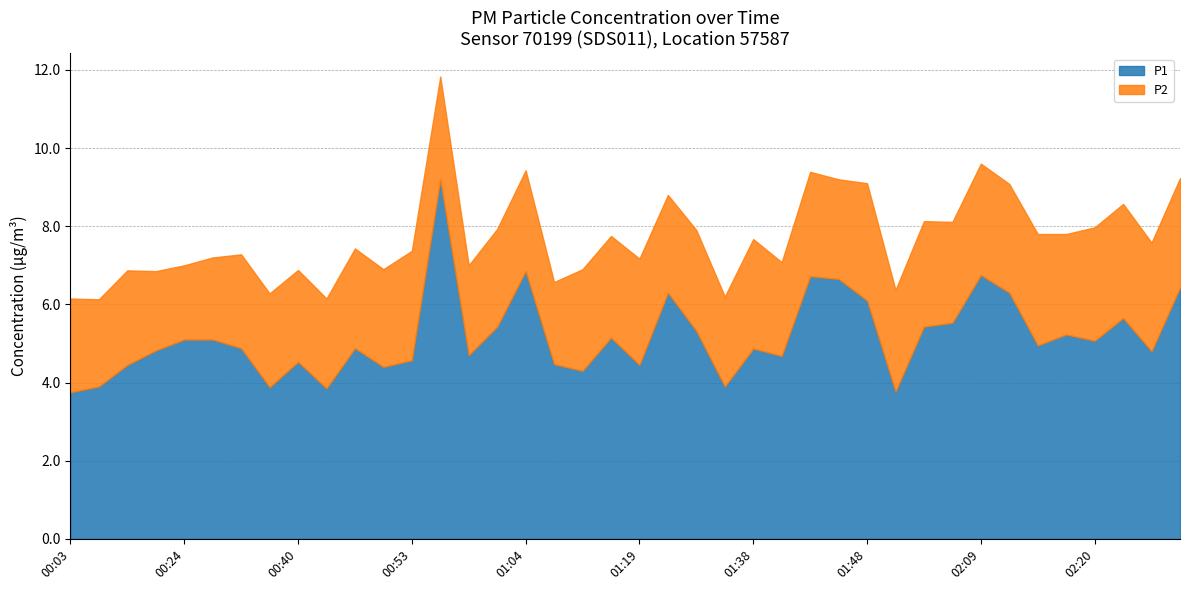

At 00:43, list the series in order from largest to smallest.

P1, P2